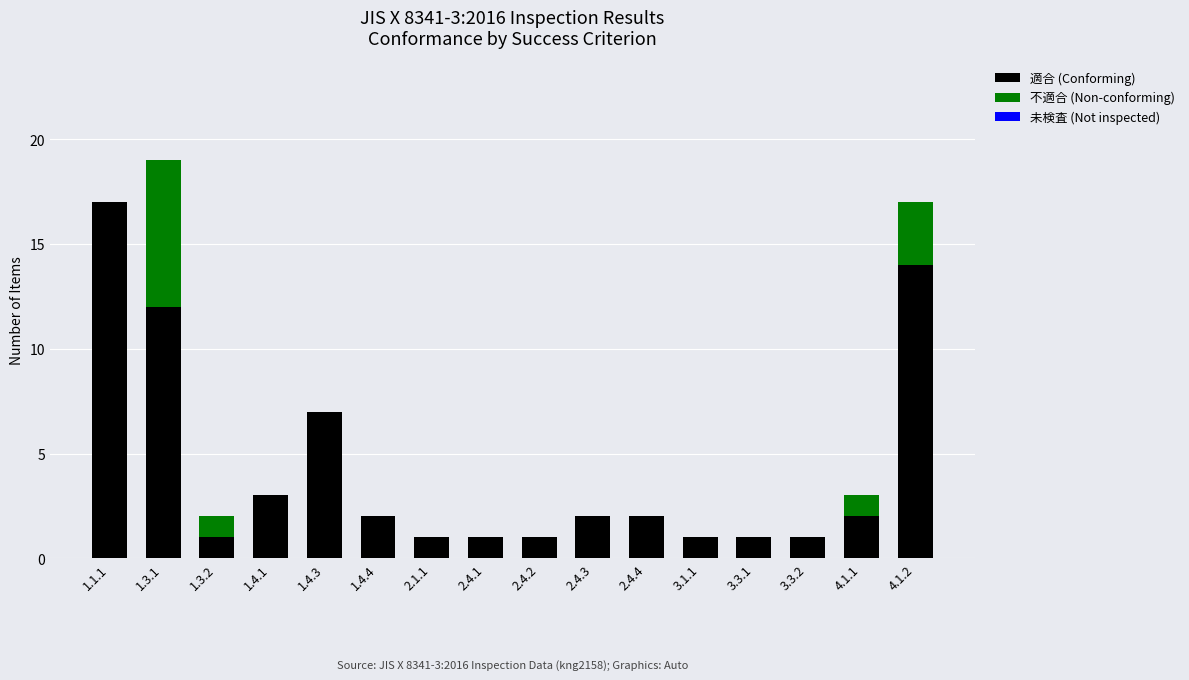

What is the total value across all series at 1.3.2?

2